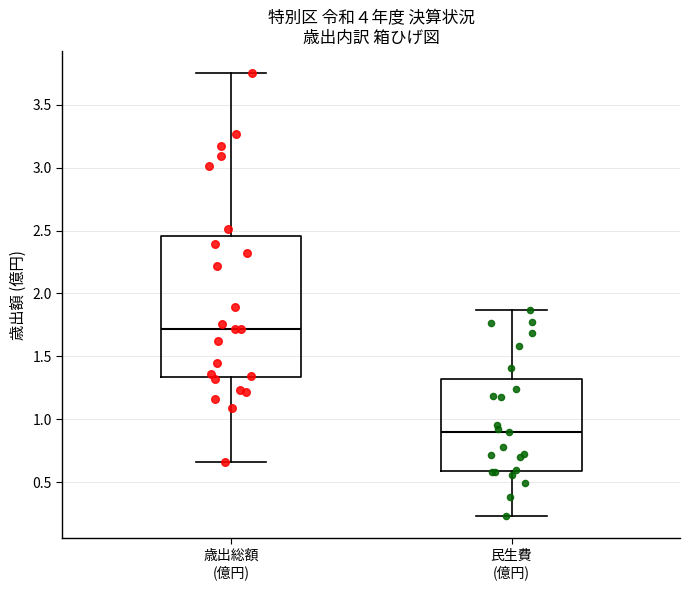

Which box is the tallest, from its lower edge to its upper edge?

歳出総額 (億円)